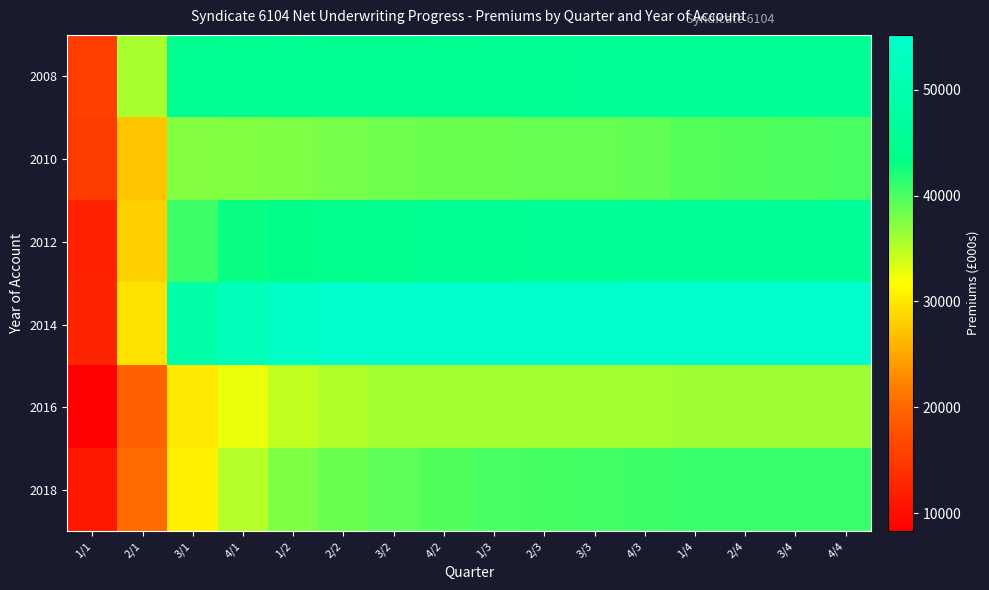

Reading left to right, extract all data points from this chart.

2008: 1/1=15600.8	2/1=35678.7	3/1=44742.5	4/1=45032.4	1/2=45223.3	2/2=44824.5	3/2=44903.7	4/2=44943.9	1/3=45223.2	2/3=45309.2	3/3=45473.2	4/3=45540.7	1/4=45598.2	2/4=45697.9	3/4=45750.4	4/4=45783.1
2010: 1/1=15251.4	2/1=27497.4	3/1=37300.1	4/1=37516.0	1/2=37691.3	2/2=38008.6	3/2=38410.1	4/2=38543.4	1/3=38658.1	2/3=38731.7	3/3=38763.5	4/3=38999.3	1/4=39601.3	2/4=39746.8	3/4=39931.6	4/4=40110.0
2012: 1/1=12148.8	2/1=28185.2	3/1=40705.7	4/1=42982.3	1/2=43904.7	2/2=44352.9	3/2=44654.3	4/2=45047.9	1/3=45261.4	2/3=45561.7	3/3=45834.0	4/3=46067.7	1/4=46209.1	2/4=46327.0	3/4=46411.3	4/4=46487.1
2014: 1/1=12625.5	2/1=29608.1	3/1=48770.2	4/1=51963.4	1/2=53965.1	2/2=55153.8	3/2=54982.1	4/2=55076.7	1/3=55180.9	2/3=55182.7	3/3=55176.1	4/3=55181.2	1/4=55068.0	2/4=55161.9	3/4=55084.1	4/4=55105.4
2016: 1/1=8277.2	2/1=19364.3	3/1=29996.0	4/1=32723.1	1/2=34517.8	2/2=35307.2	3/2=35893.2	4/2=35976.9	1/3=35977.4	2/3=36032.3	3/3=36043.4	4/3=36080.4	1/4=36133.8	2/4=36137.9	3/4=36177.3	4/4=36196.8
2018: 1/1=11140.1	2/1=20307.4	3/1=30718.1	4/1=35095.4	1/2=37700.7	2/2=38598.1	3/2=39201.0	4/2=39701.8	1/3=40033.2	2/3=40158.7	3/3=40424.7	4/3=40656.8	1/4=40735.4	2/4=40817.7	3/4=40863.1	4/4=40875.9